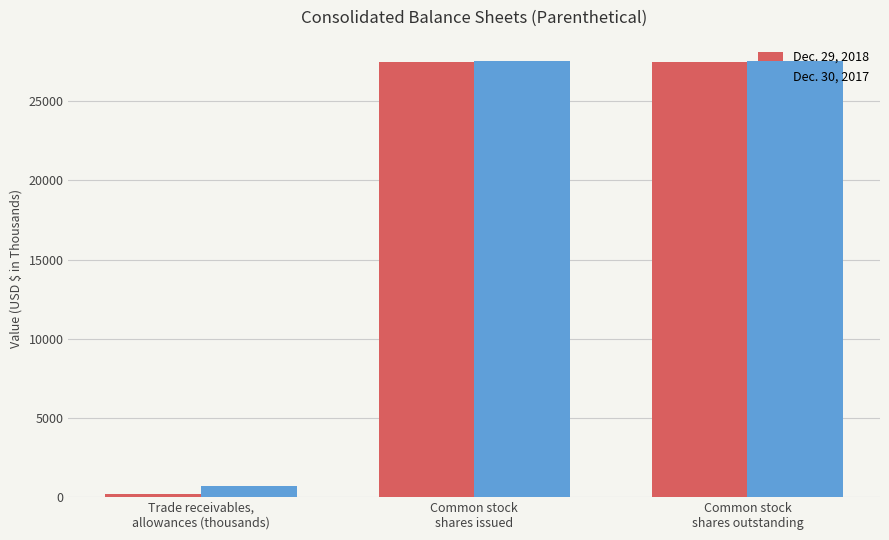

What position from the left is Trade receivables,
allowances (thousands)?

1